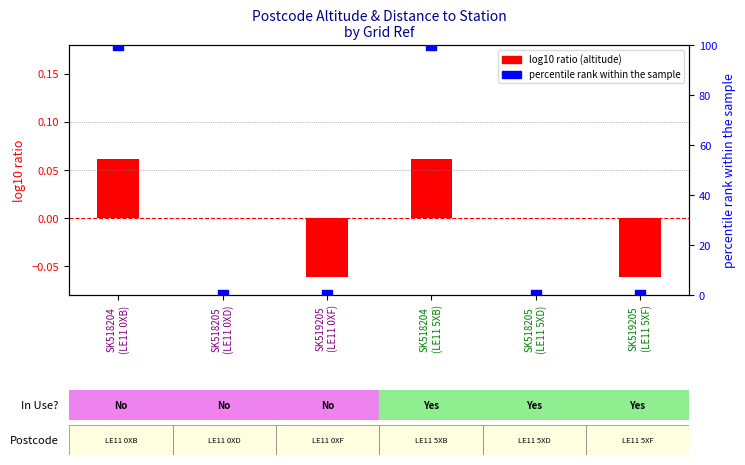

What is the total value across all series at SK518204
(LE11 5XB)?

100.1